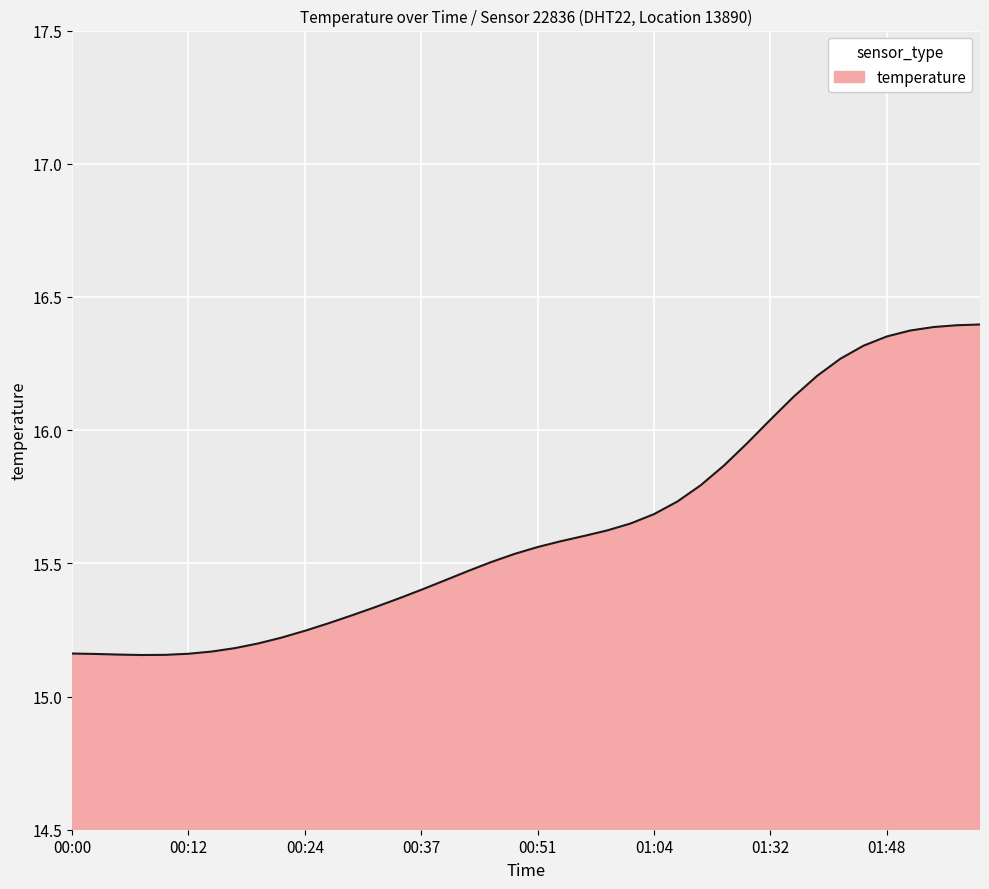

What is the label of the 14th point from the right?

01:06